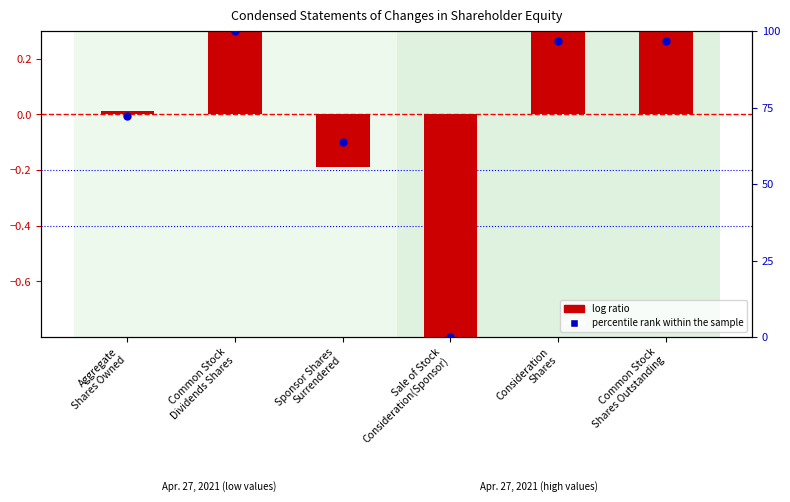

Is the value of log ratio at Sponsor Shares
Surrendered greater than the value of percentile rank within the sample at Sponsor Shares
Surrendered?

No